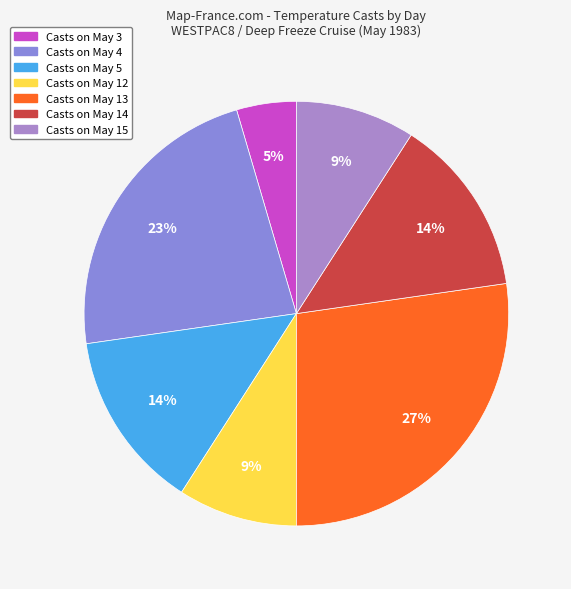

How many segments does this pie chart have?

7